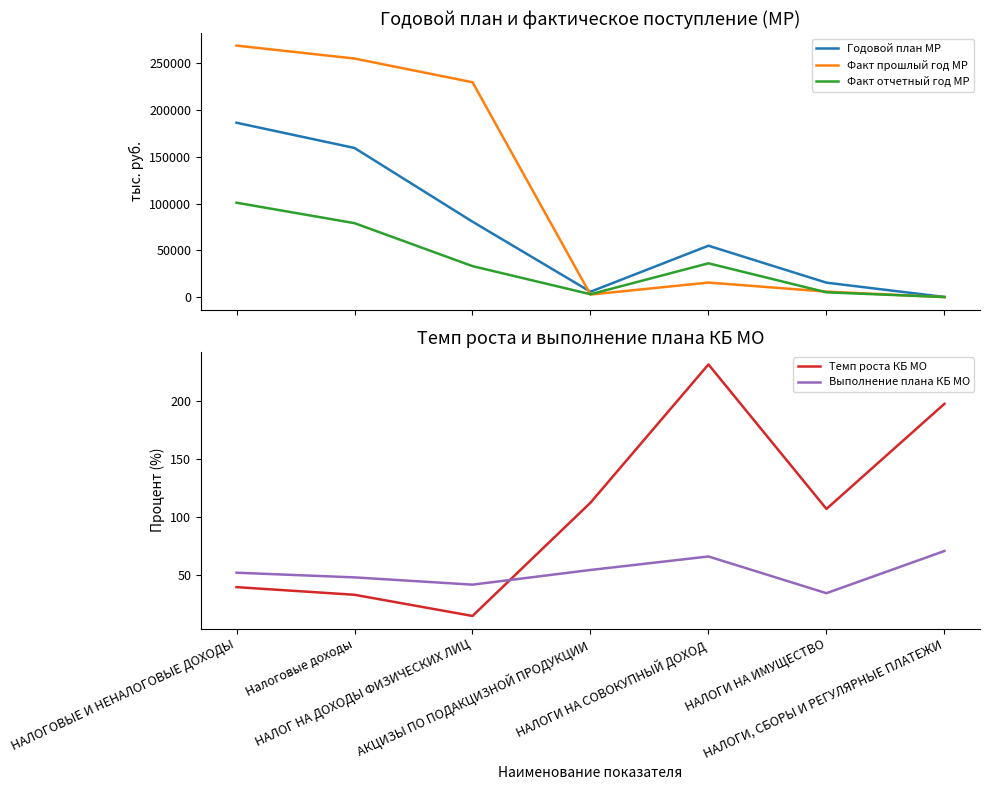

True or false: Факт отчетный год МР has a value of 33161.5 at НАЛОГ НА ДОХОДЫ ФИЗИЧЕСКИХ ЛИЦ.

True